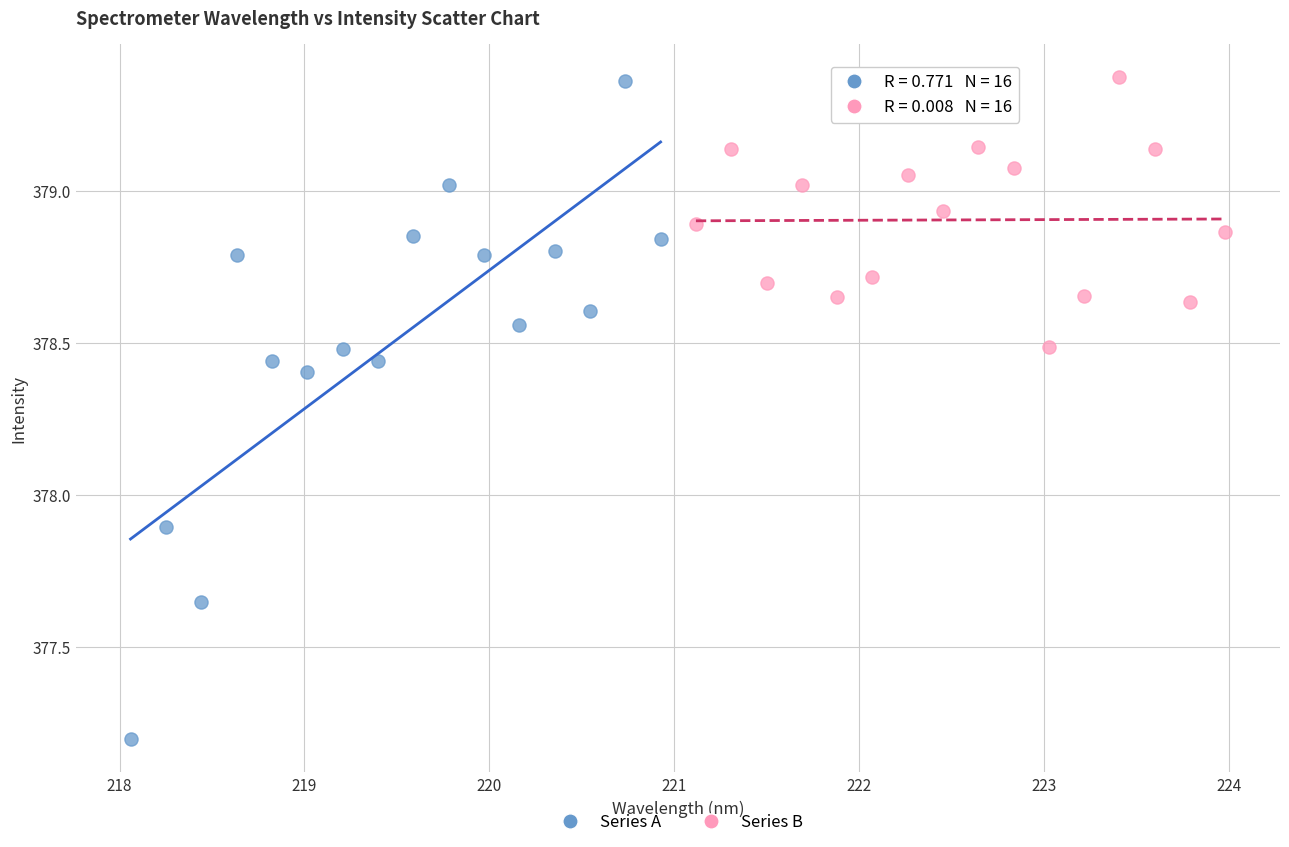

Which series has the largest Y range (max minus min)?

Series A